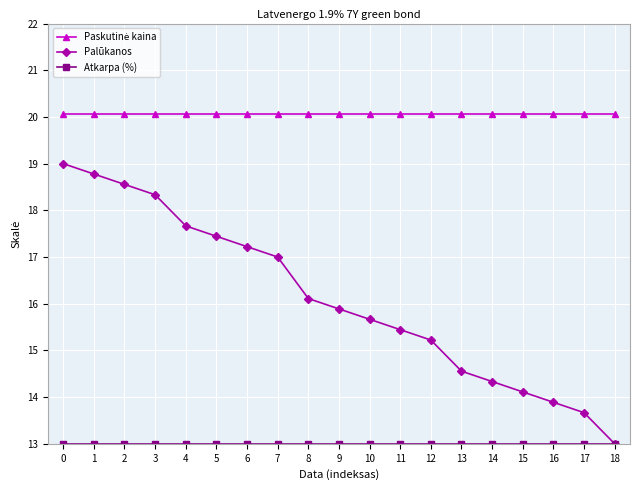

What is the difference between the highest and lowest values at 8?

7.1